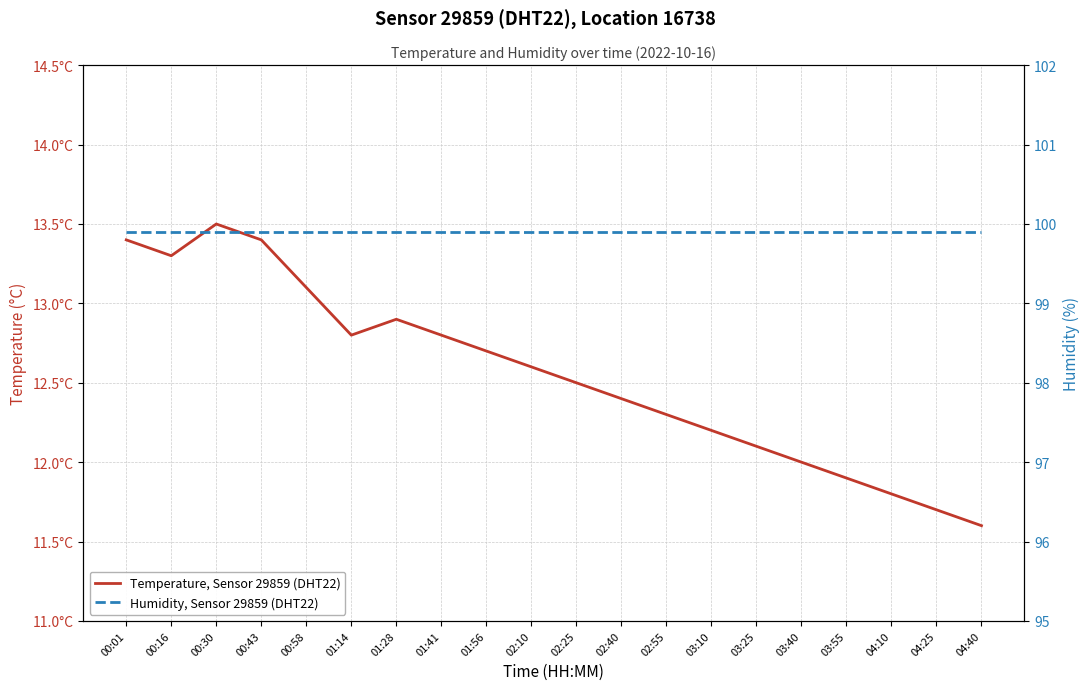

What is the total value across all series at 00:30?

113.4